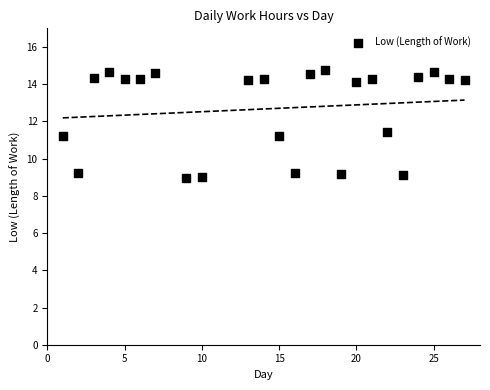

What is the range of Y values (max minus min)?

5.8